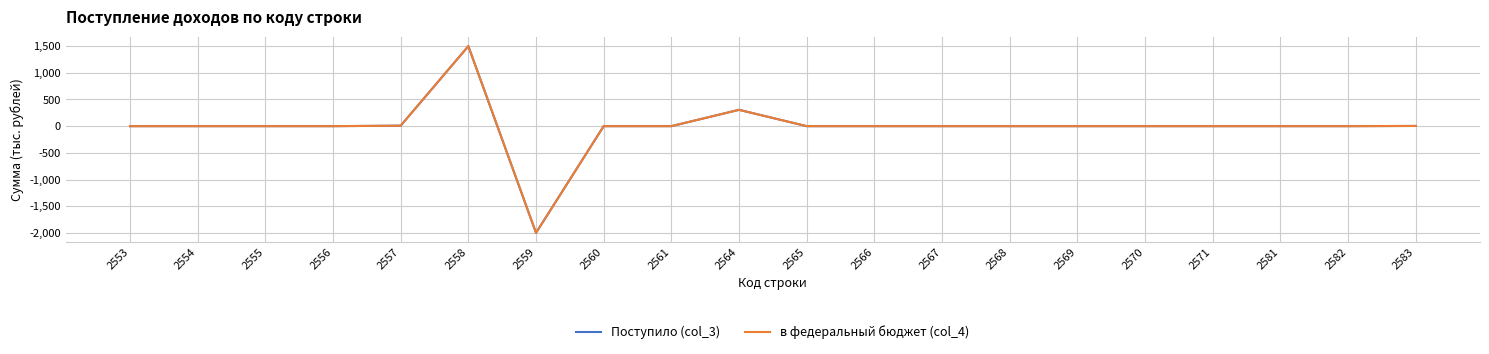

Does the chart have visible grid lines?

Yes